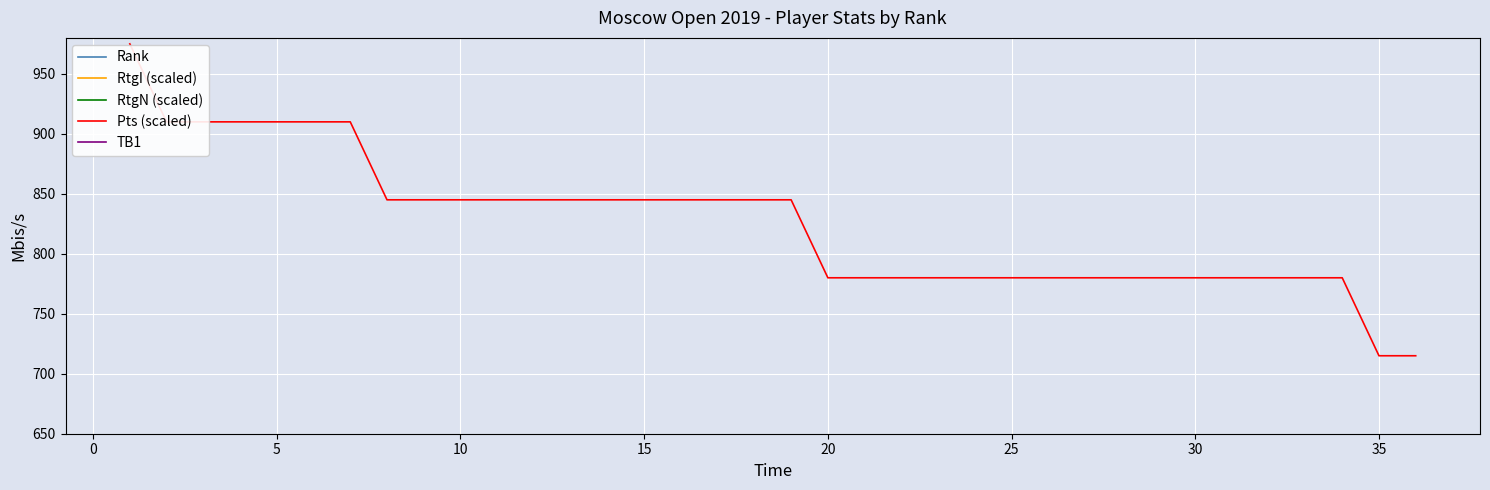

What is the highest value of the Pts (scaled) series?

975